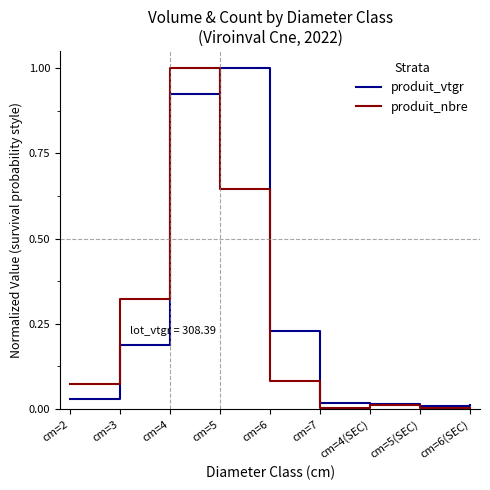

At which label does produit_vtgr reach its peak?

cm=5